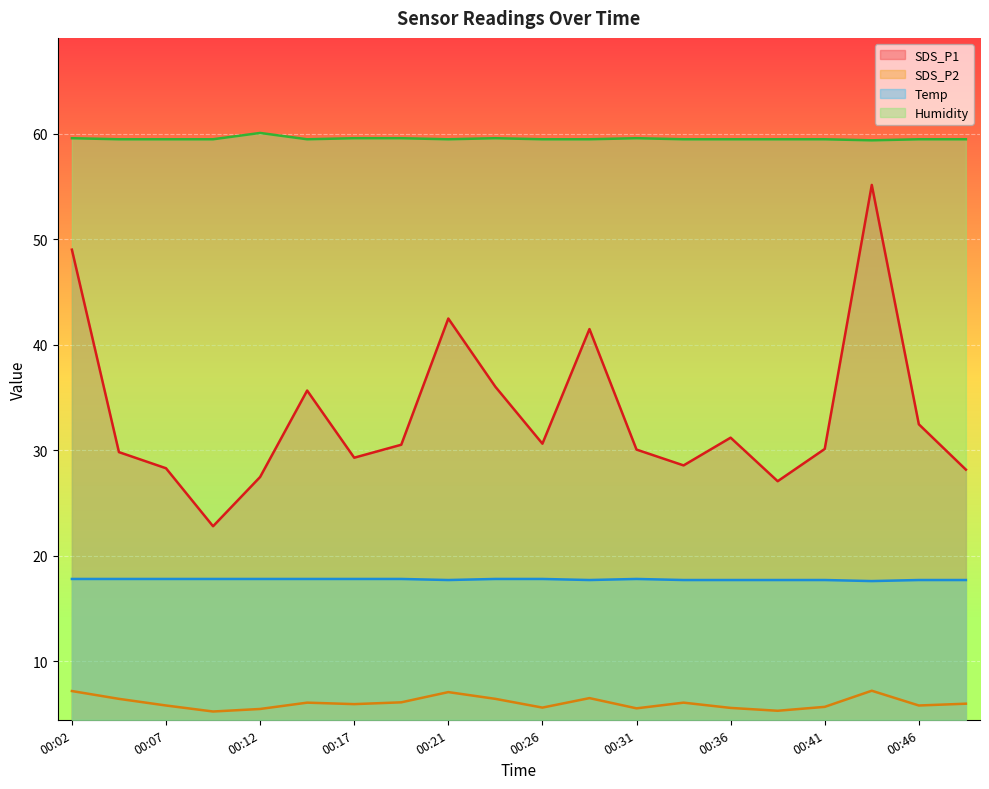

Reading right to left, extract all data points from this chart.

SDS_P1: 00:49=28.2	00:46=32.5	00:44=55.2	00:41=30.1	00:39=27.1	00:36=31.2	00:34=28.6	00:31=30.1	00:29=41.5	00:26=30.6	00:24=36.0	00:21=42.5	00:19=30.5	00:17=29.3	00:14=35.7	00:12=27.5	00:09=22.8	00:07=28.3	00:04=29.8	00:02=49.0
SDS_P2: 00:49=6.0	00:46=5.8	00:44=7.2	00:41=5.7	00:39=5.3	00:36=5.6	00:34=6.1	00:31=5.5	00:29=6.5	00:26=5.6	00:24=6.4	00:21=7.1	00:19=6.1	00:17=5.9	00:14=6.1	00:12=5.5	00:09=5.2	00:07=5.8	00:04=6.4	00:02=7.2
Temp: 00:49=17.7	00:46=17.7	00:44=17.6	00:41=17.7	00:39=17.7	00:36=17.7	00:34=17.7	00:31=17.8	00:29=17.7	00:26=17.8	00:24=17.8	00:21=17.7	00:19=17.8	00:17=17.8	00:14=17.8	00:12=17.8	00:09=17.8	00:07=17.8	00:04=17.8	00:02=17.8
Humidity: 00:49=59.5	00:46=59.5	00:44=59.4	00:41=59.5	00:39=59.5	00:36=59.5	00:34=59.5	00:31=59.6	00:29=59.5	00:26=59.5	00:24=59.6	00:21=59.5	00:19=59.6	00:17=59.6	00:14=59.5	00:12=60.1	00:09=59.5	00:07=59.5	00:04=59.5	00:02=59.6